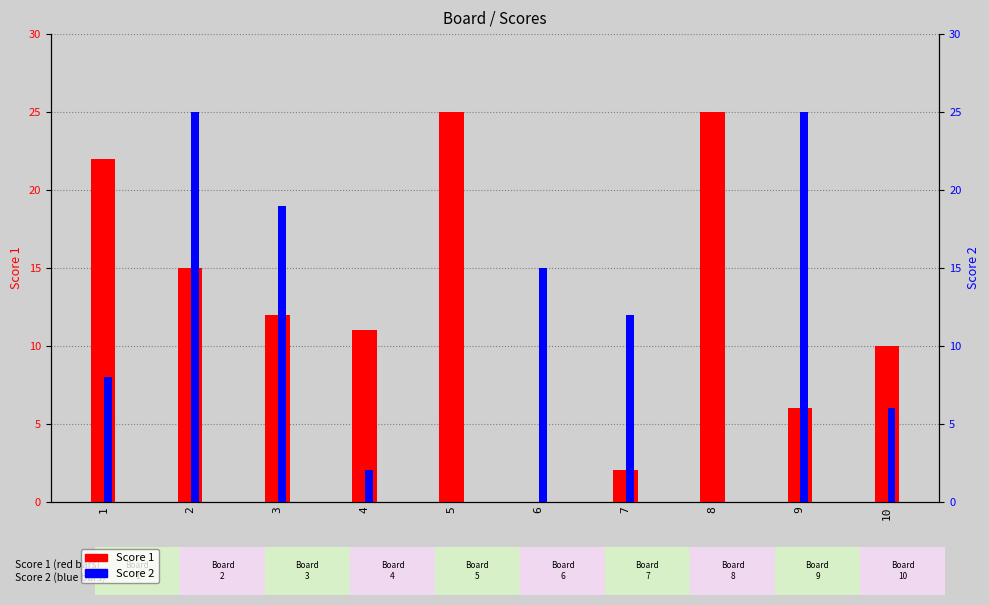

What is the average value of the Score 1 series?

13